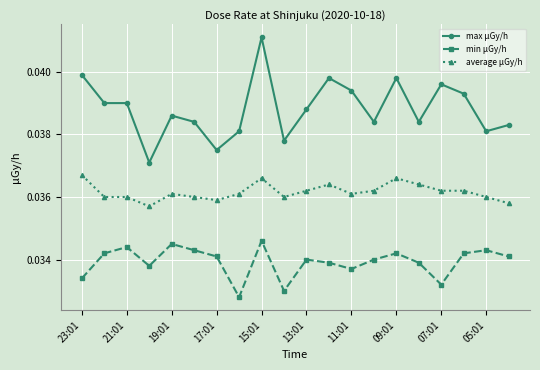

Which series has the widest spread of values?

max μGy/h